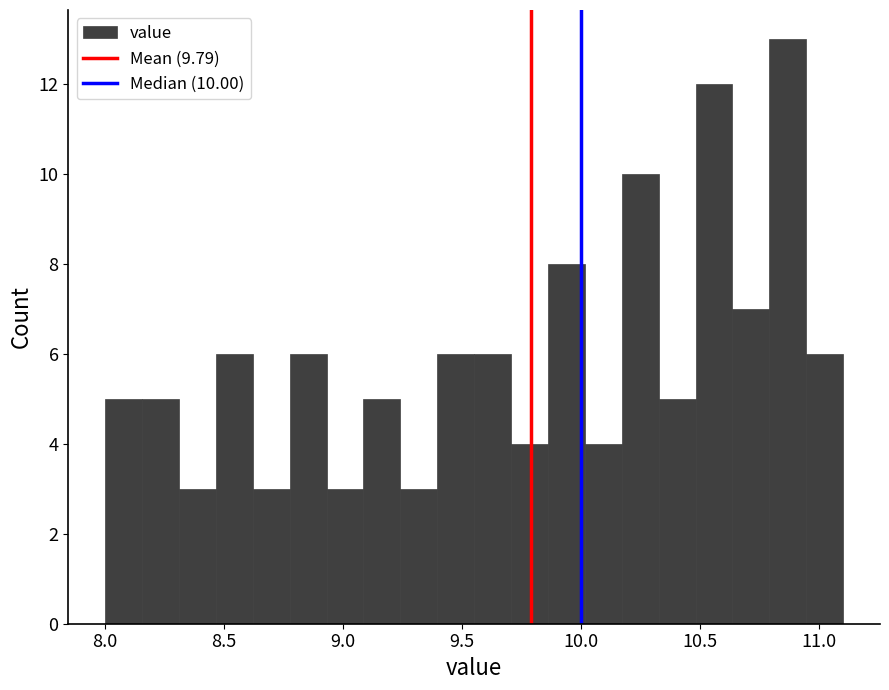

Around what value on the x-axis is the tallest bar? Give the approximate position of its centre, as read against the axis.

10.85